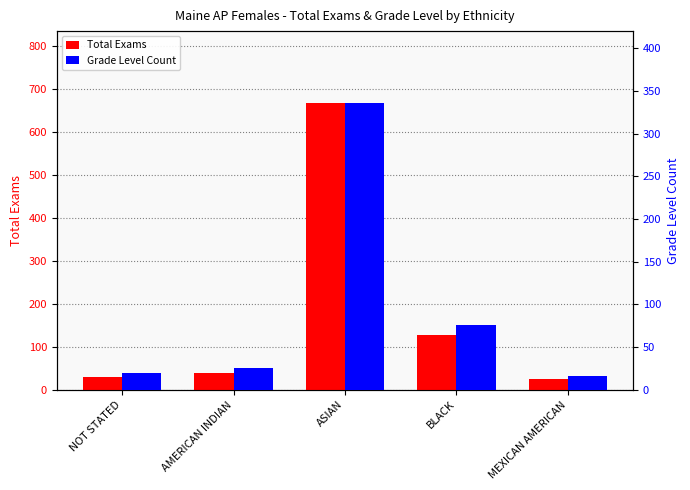

Does the chart contain stacked bars?

No